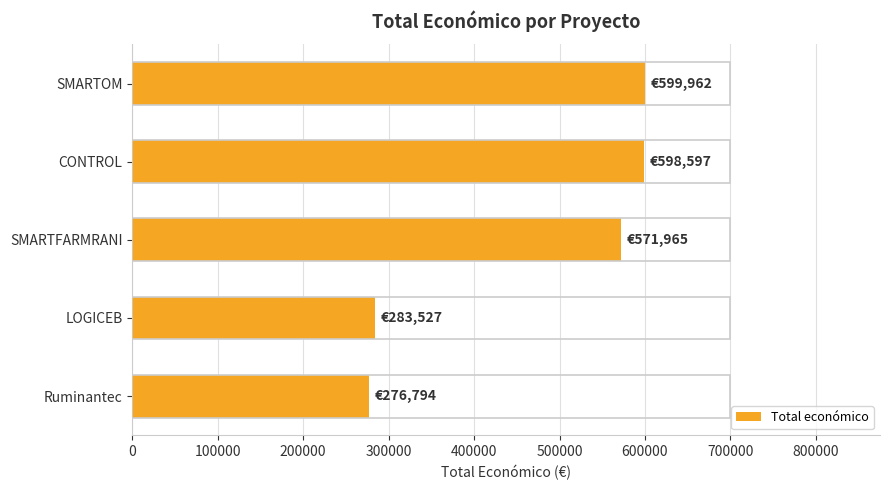

Count the number of categories in the chart.

5